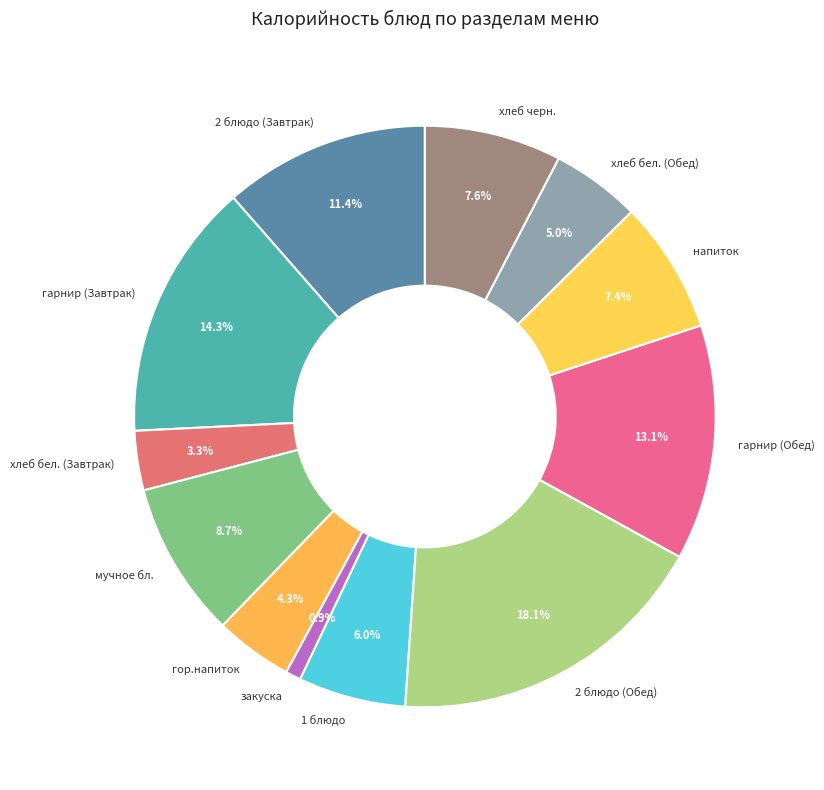

Which category has the biggest portion of the pie?

2 блюдо (Обед)